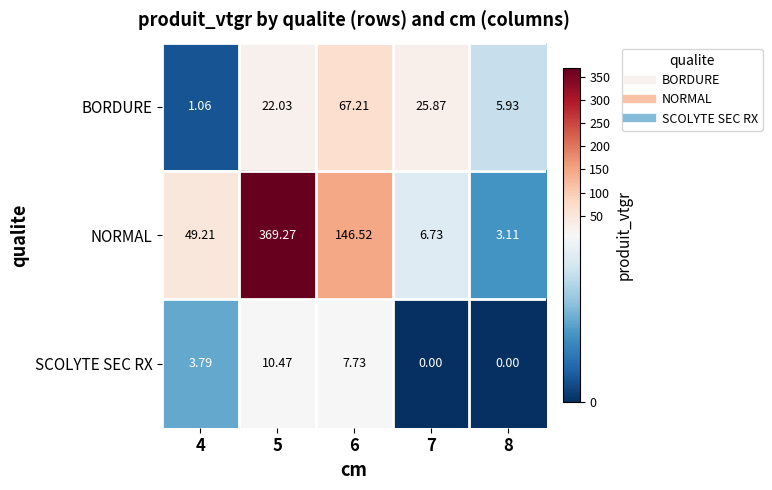

Which series has the largest total across all categories?

NORMAL